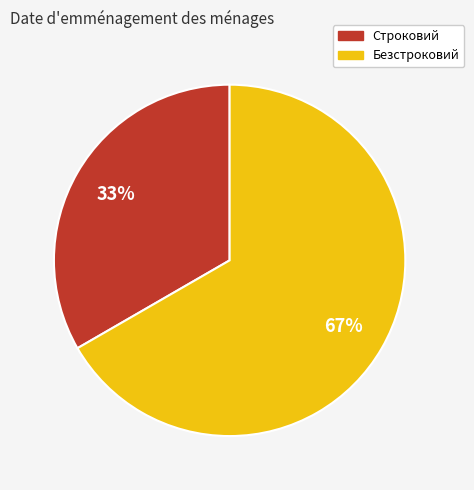

Combined, do Строковий and Безстроковий account for over 50%?

Yes